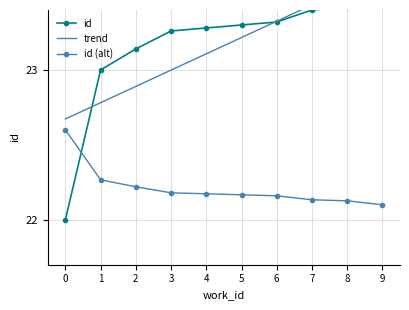

Count the id (alt) values in the range 22 to 23.

10